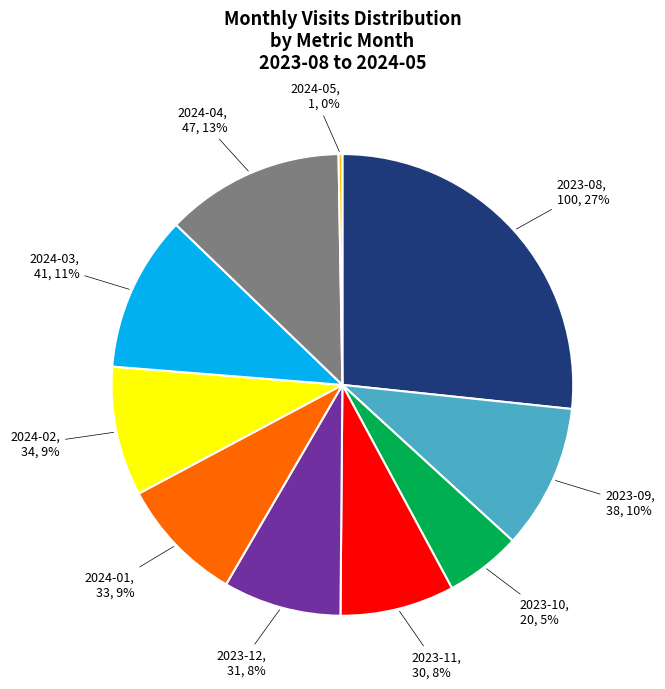

To the nearest percent, what percentage of the pie is 2023-11?

8%